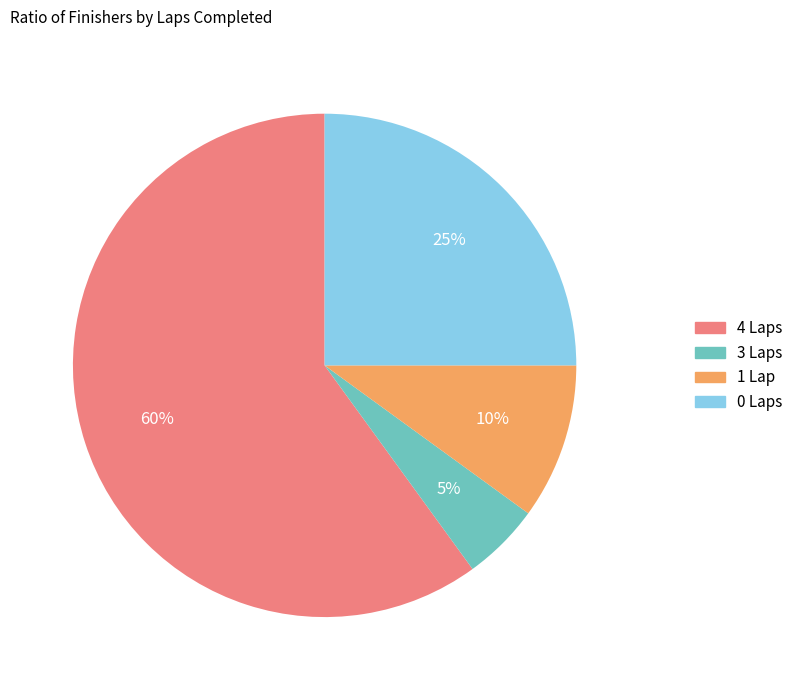

Approximately how many times larger is the value at 3 Laps compared to 1 Lap?

0.5